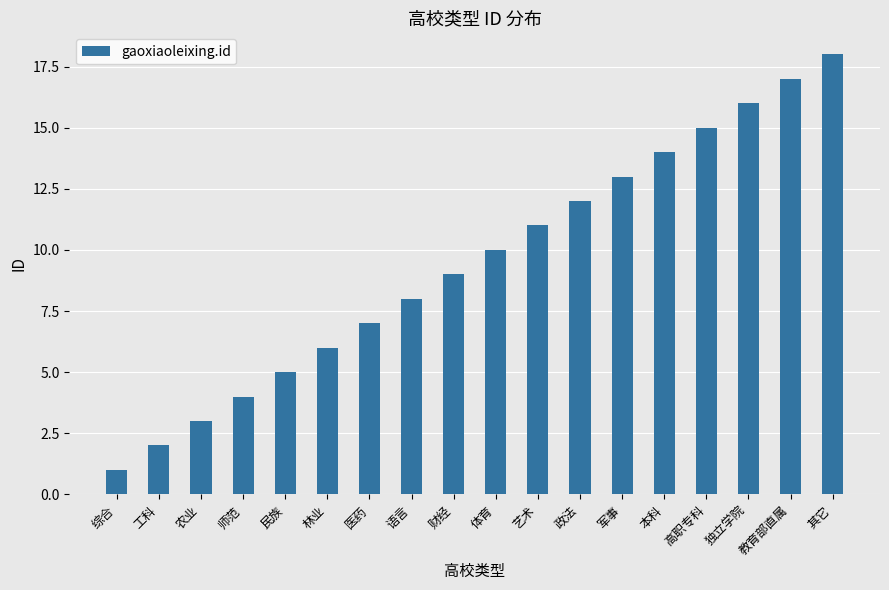

The value at 政法 is 20. True or false?

False